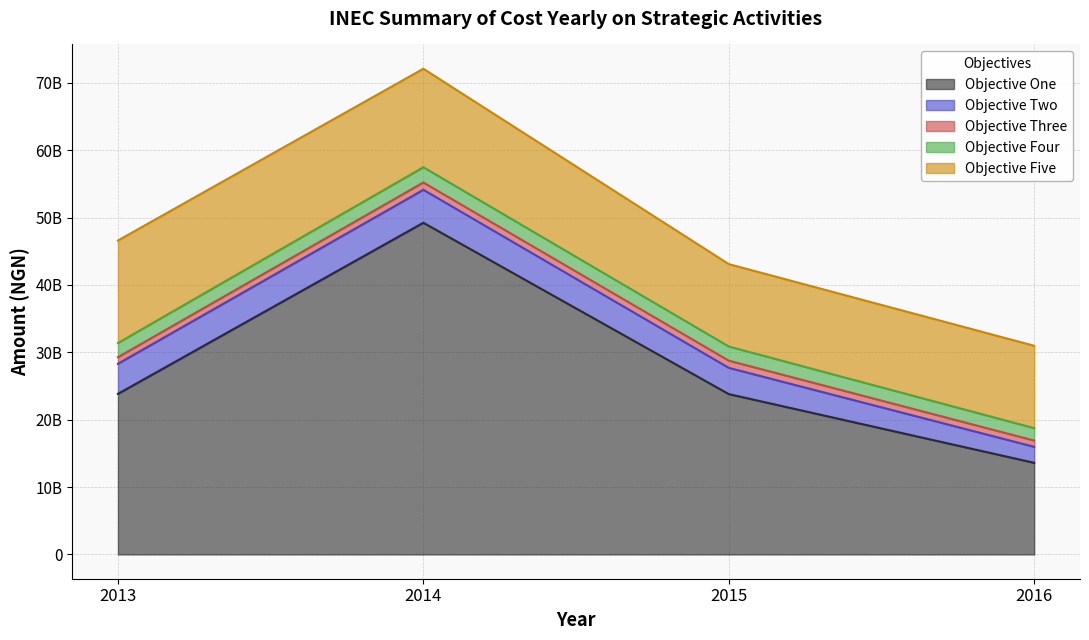

The Objective Five series shows 20555875761 at 2013. True or false?

False